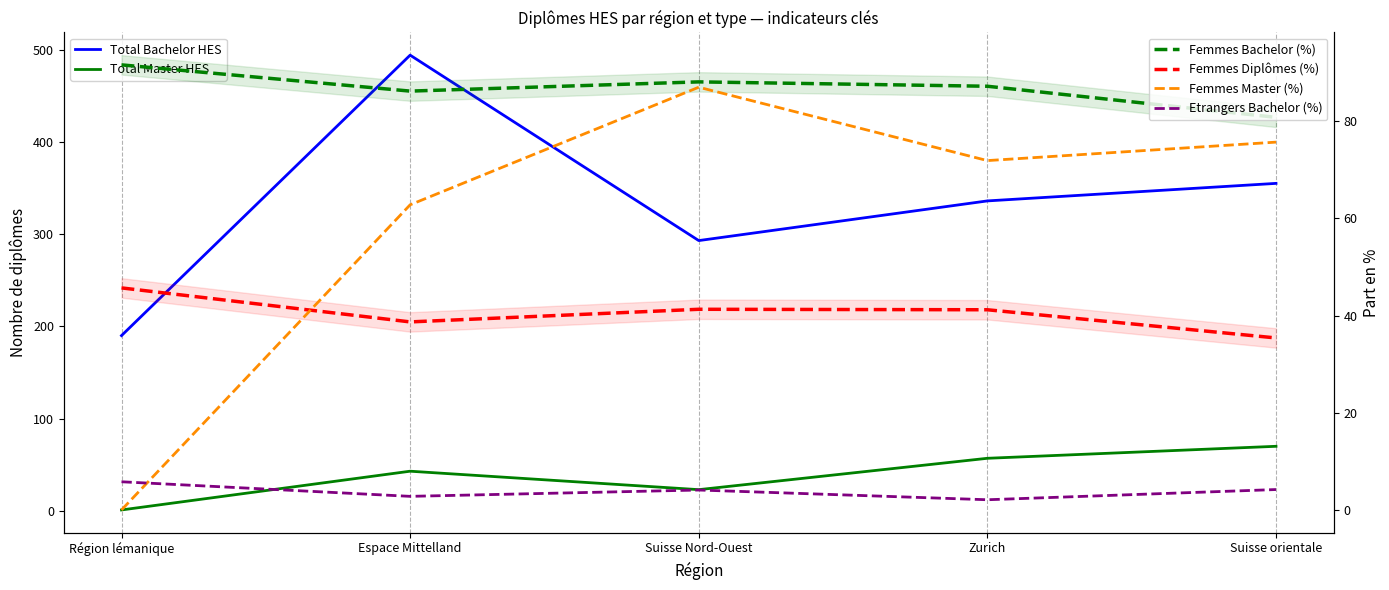

What are all the series names shown in the legend?

Total Bachelor HES, Total Master HES, Femmes Bachelor (%), Femmes Diplômes (%), Femmes Master (%), Etrangers Bachelor (%)